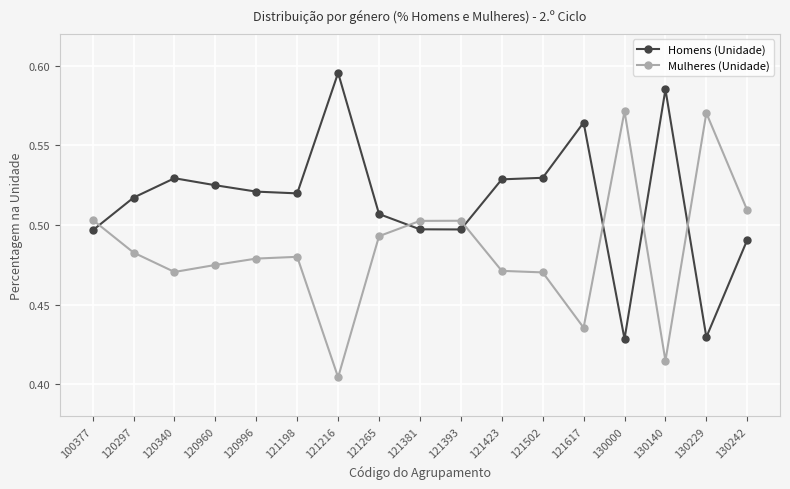

What are all the series names shown in the legend?

Homens (Unidade), Mulheres (Unidade)